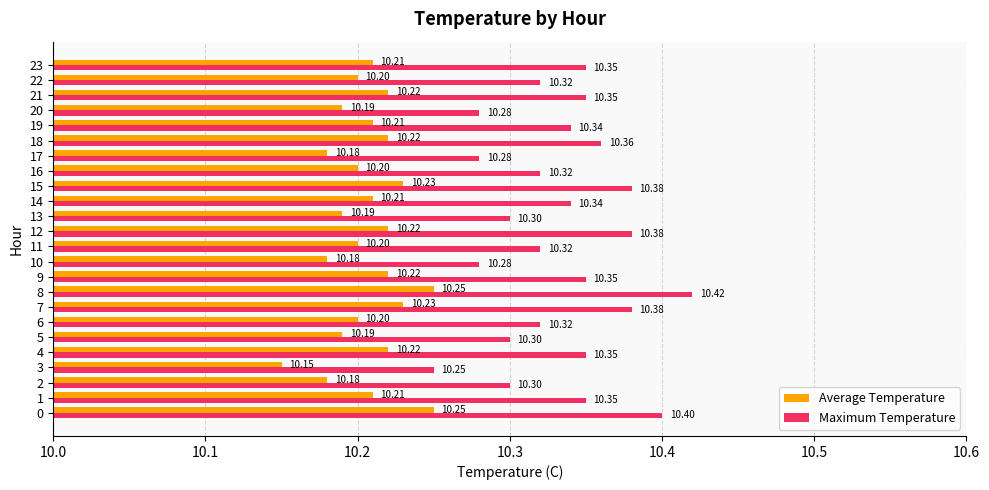

At which category does the chart reach its peak across all series?

8